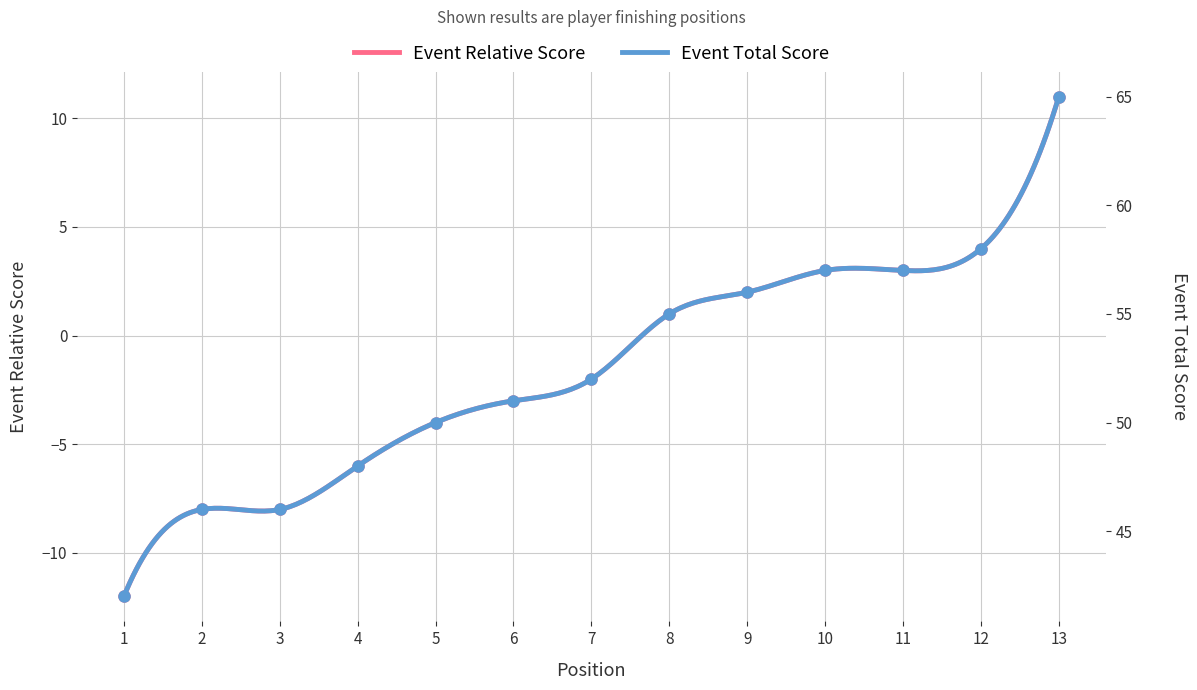

What is the approximate value of event_relative_score at 2, to the nearest 5?

-10